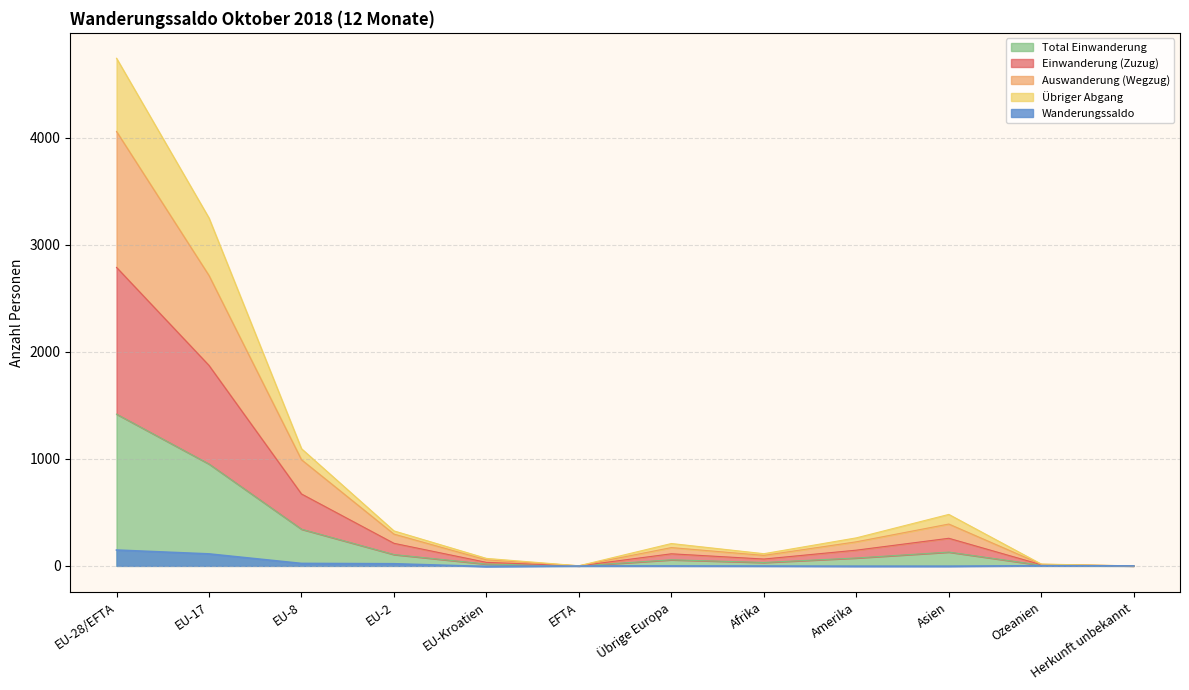

Where is the first local maximum for Übriger Abgang?

Übrige Europa